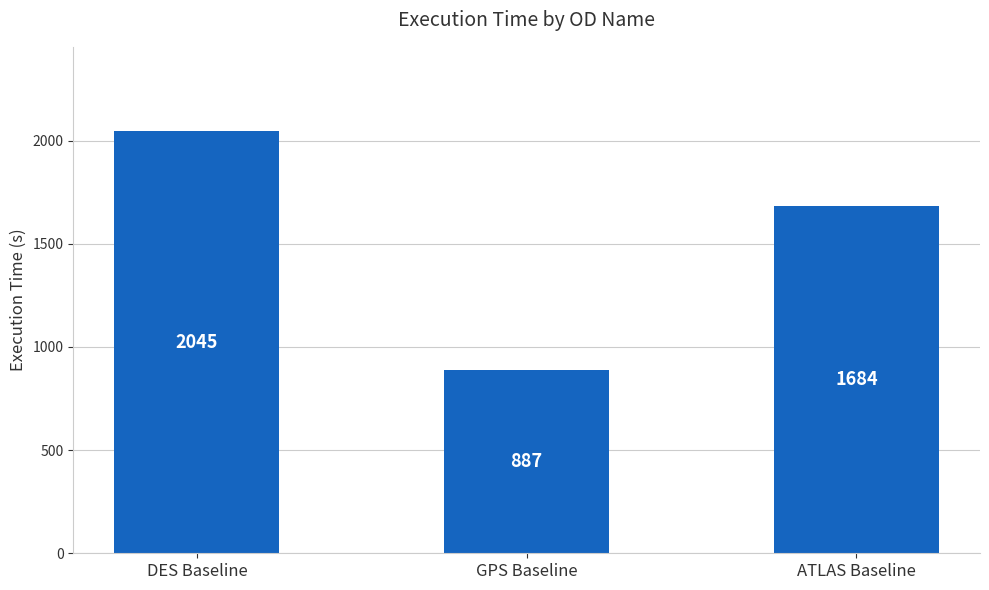

What position from the left is ATLAS Baseline?

3